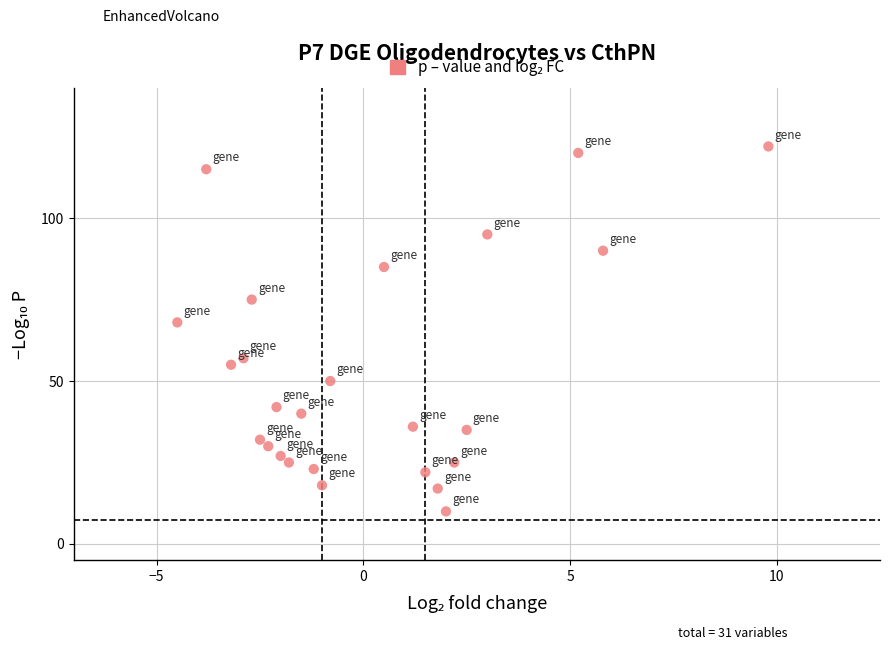

What Y value in the scatter plot is closest to 66?

68